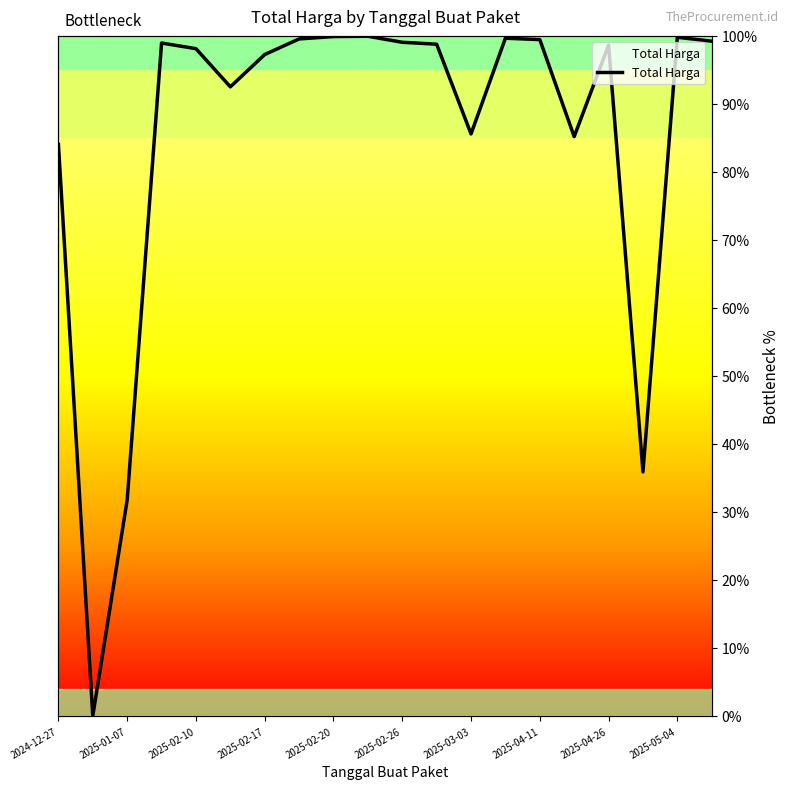

Reading left to right, list all the values displayed in this chart.

84.0	0.0	31.8	99.0	98.1	92.5	97.3	99.6	99.9	99.9	99.1	98.8	85.6	99.7	99.5	85.2	98.6	35.9	99.8	99.2